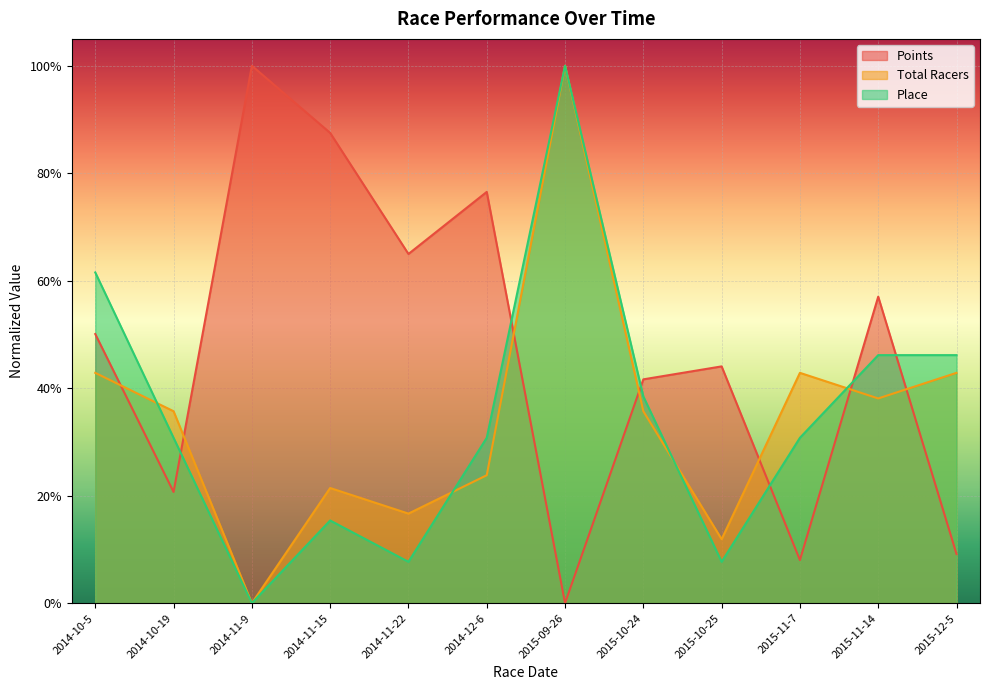

Is the value of Total Racers at 2014-11-9 greater than the value of Place at 2015-10-24?

No